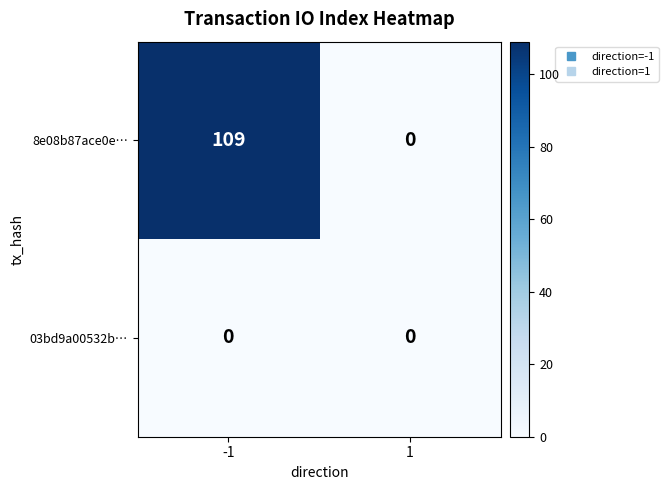

At which category does the chart reach its peak across all series?

-1